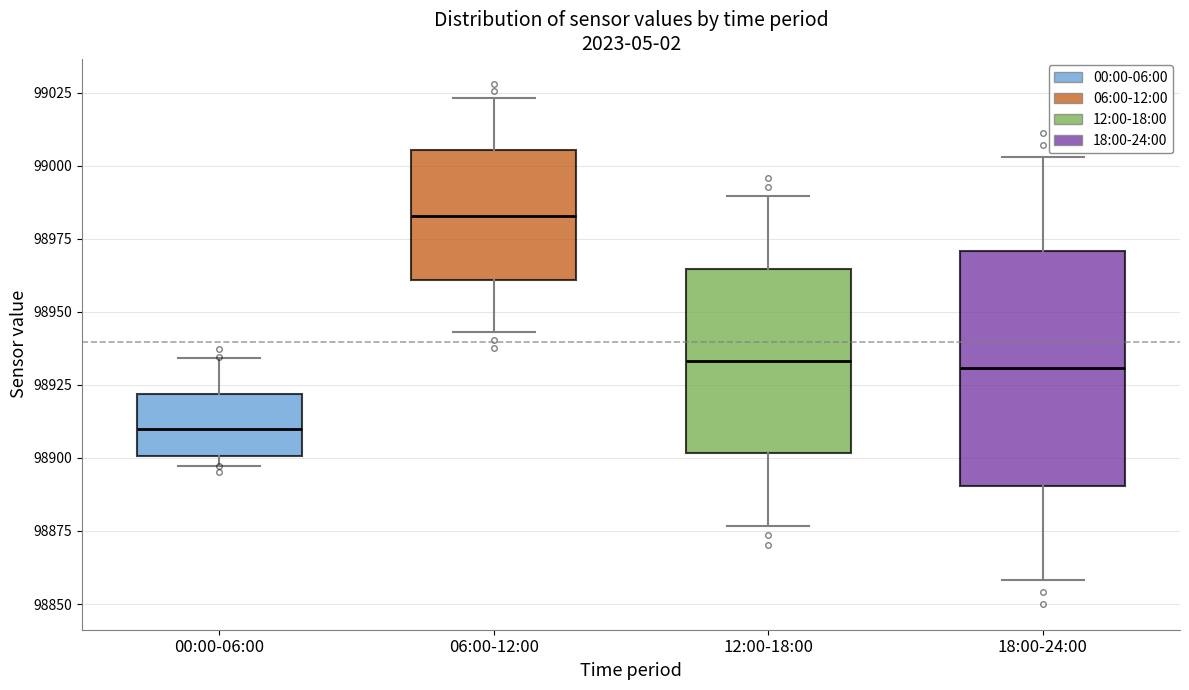

Where is the lower edge of the box for 18:00-24:00 on the y-axis? The values are not printed on the chart, so give them approximately, as read against the axis.

98890